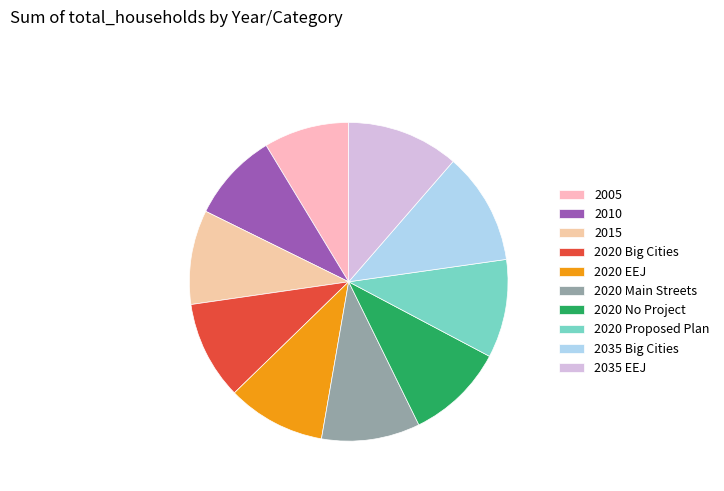

To the nearest percent, what portion does 2005 represent?

9%